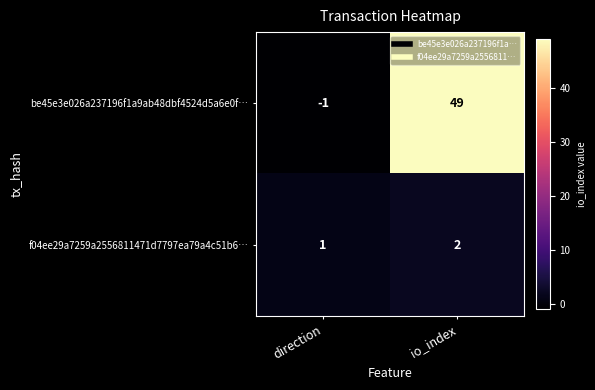

The value of f04ee29a7259a2556811471d7797ea79a4c51b6… at direction is 0. True or false?

False